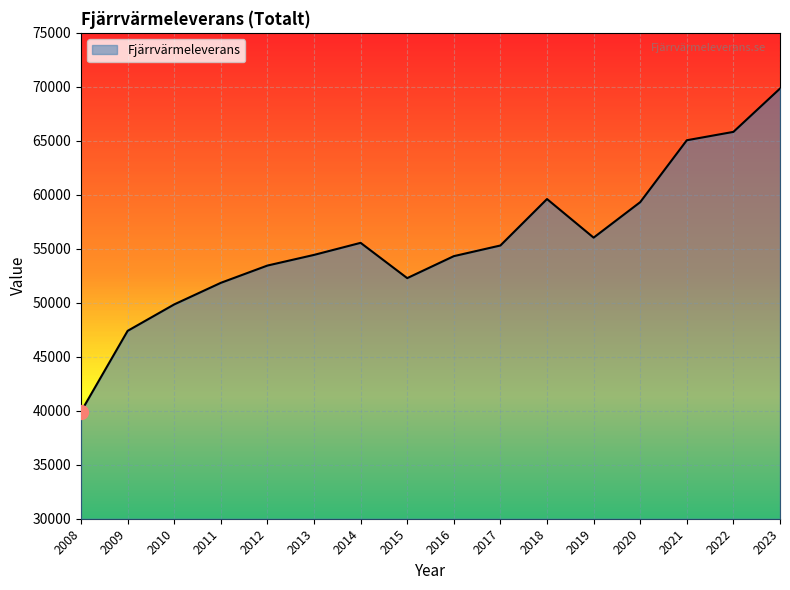

Where is the first local minimum?

2015